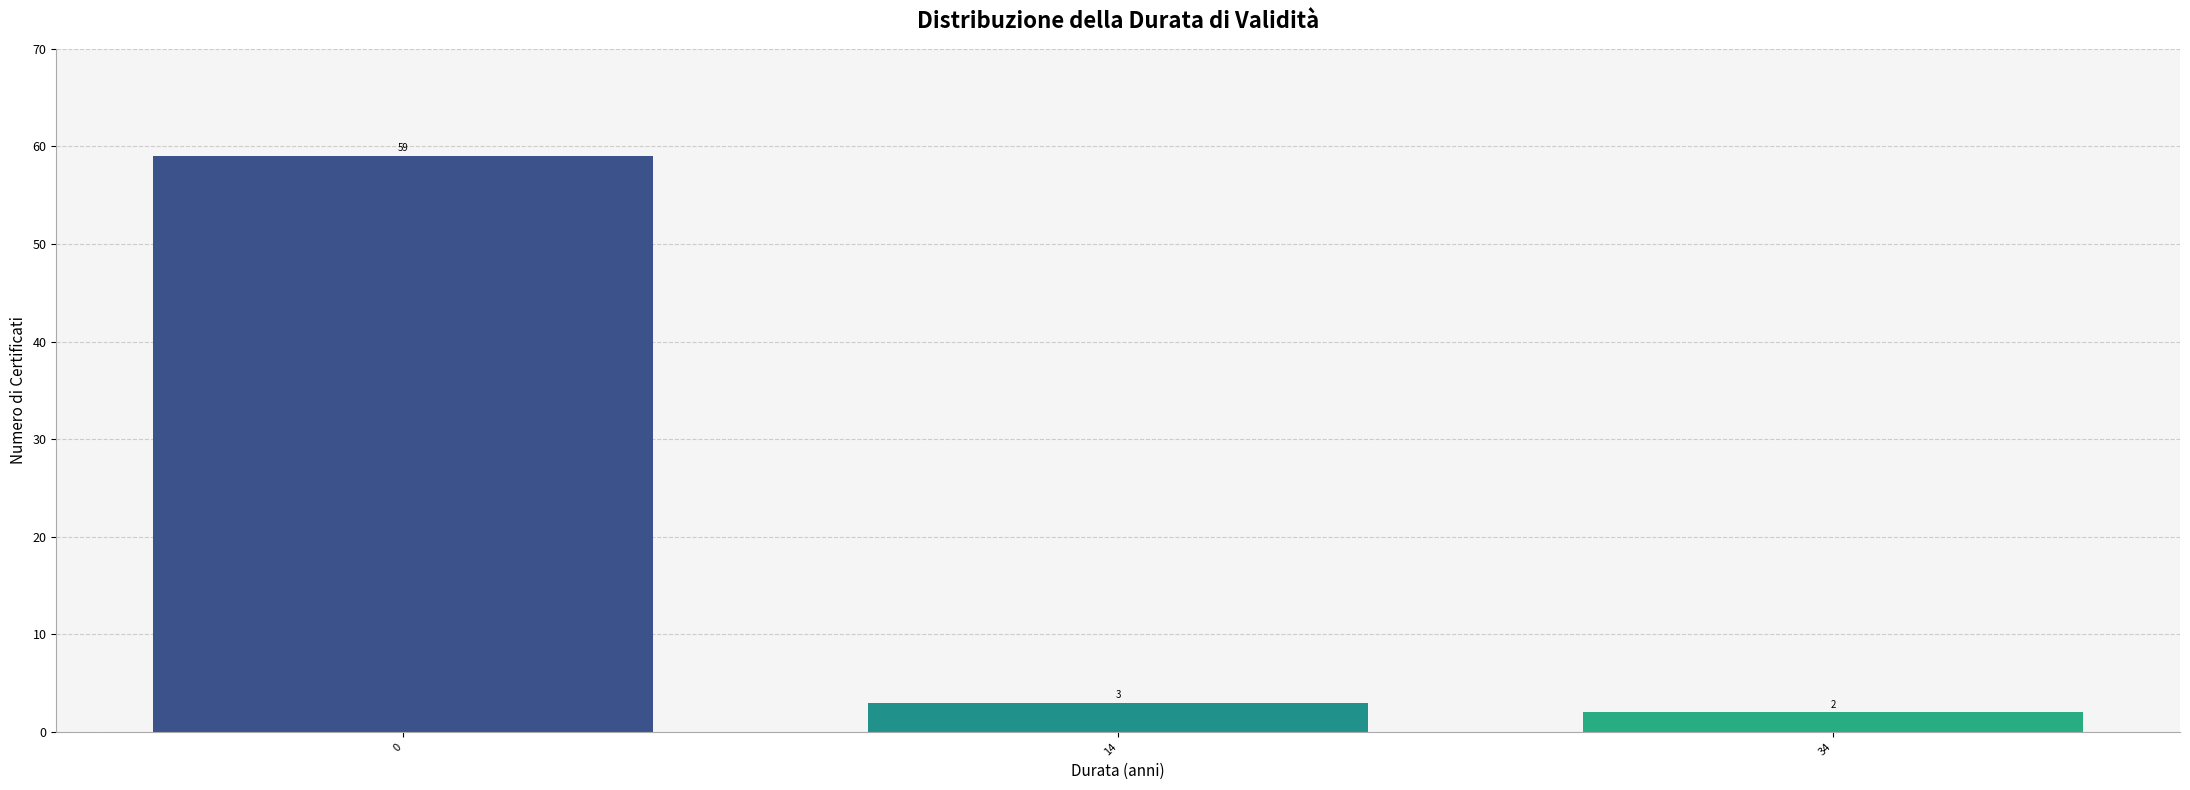

Reading left to right, extract all data points from this chart.

59	3	2